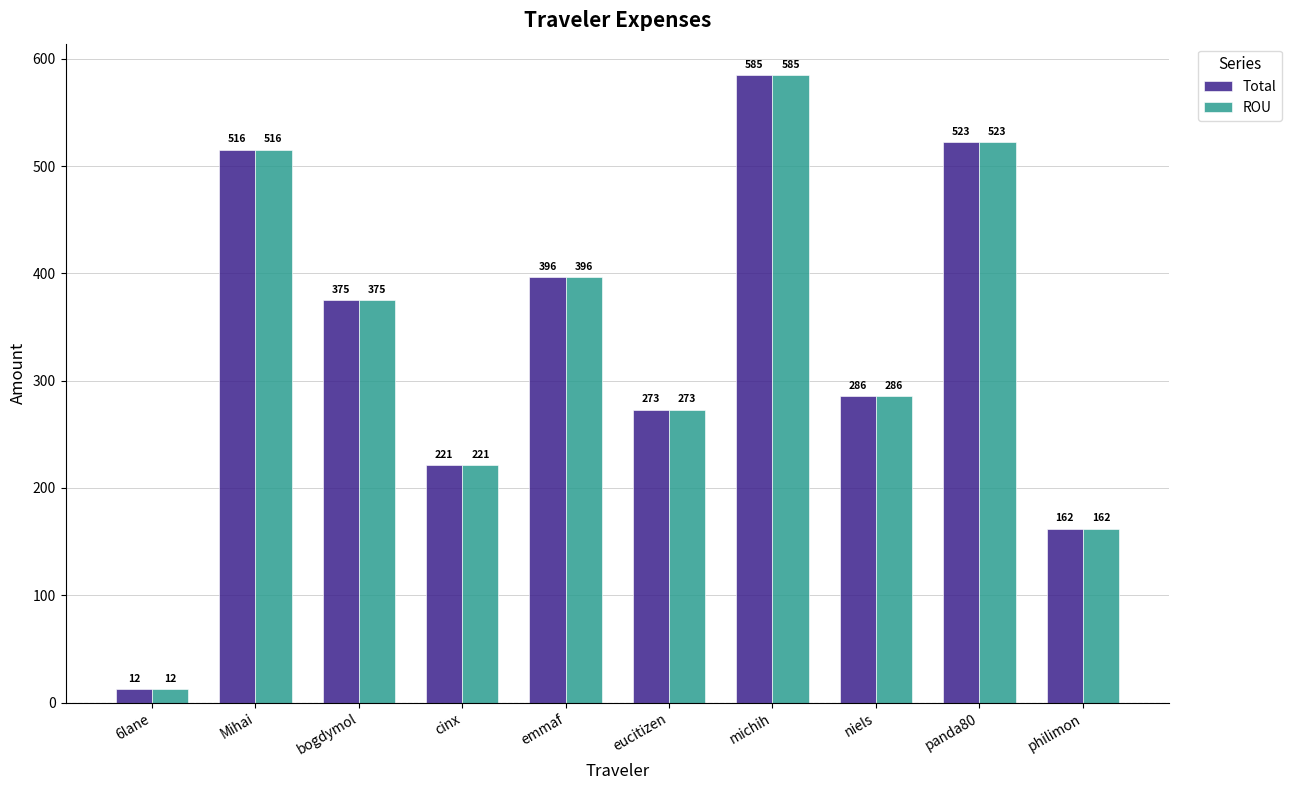

At which label is Total closest to 298?

niels